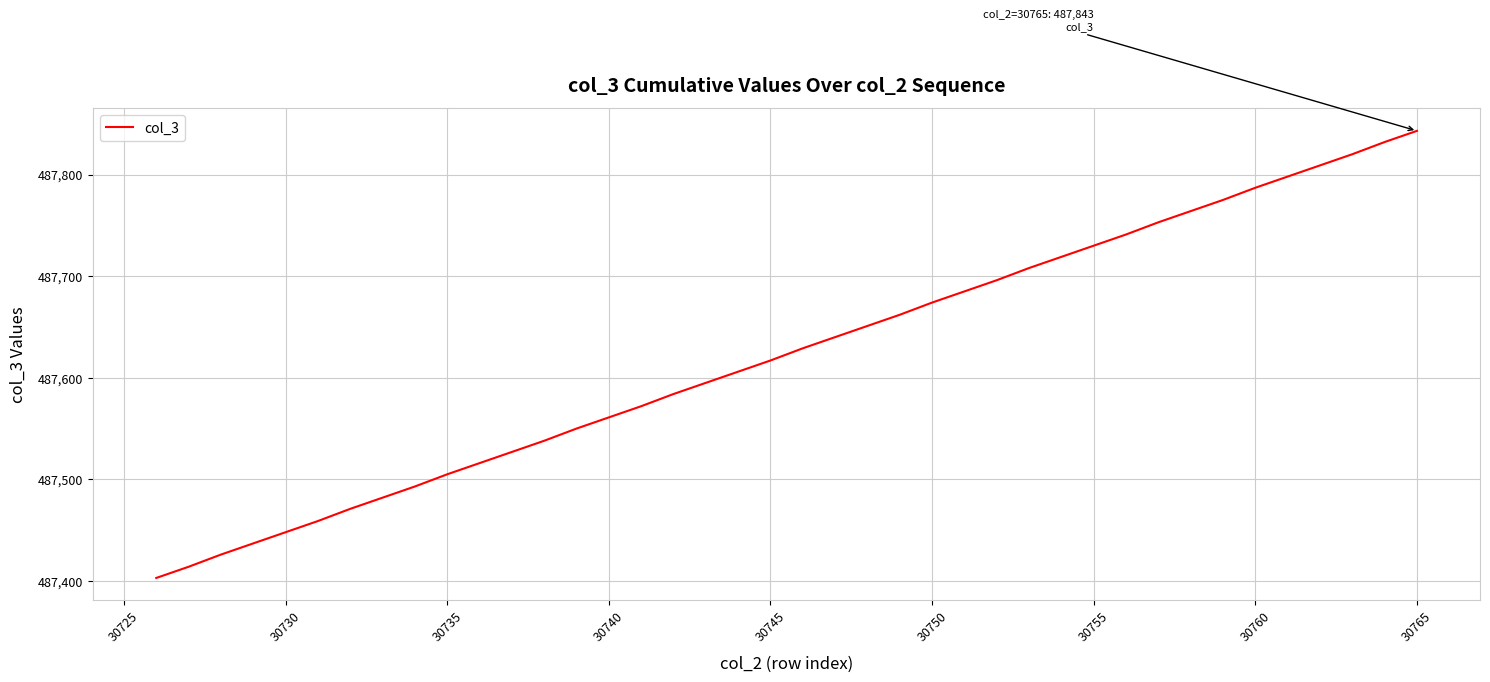

What is the smallest value displayed?

487403